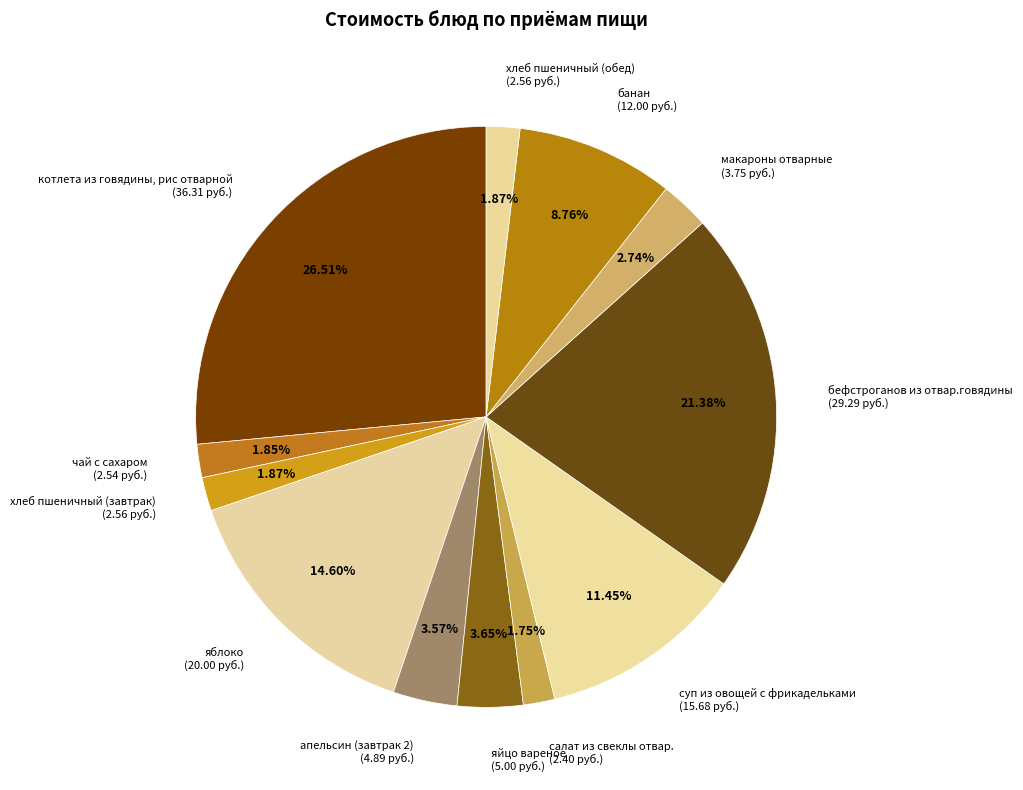

What is the ratio of the value at апельсин (завтрак 2) to the value at хлеб пшеничный (обед)?

1.9